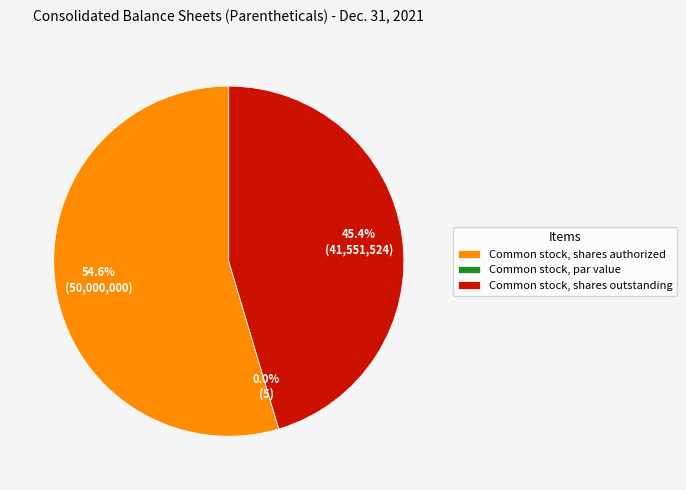

Approximately how many times larger is the value at Common stock, shares authorized compared to Common stock, shares outstanding?

1.2